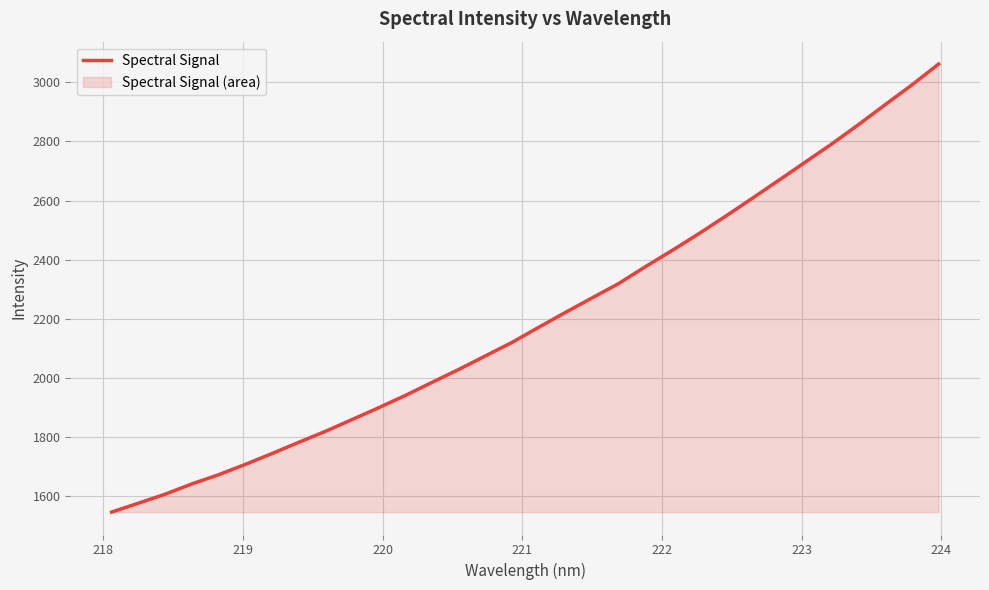

What is the greatest value displayed?

3061.5